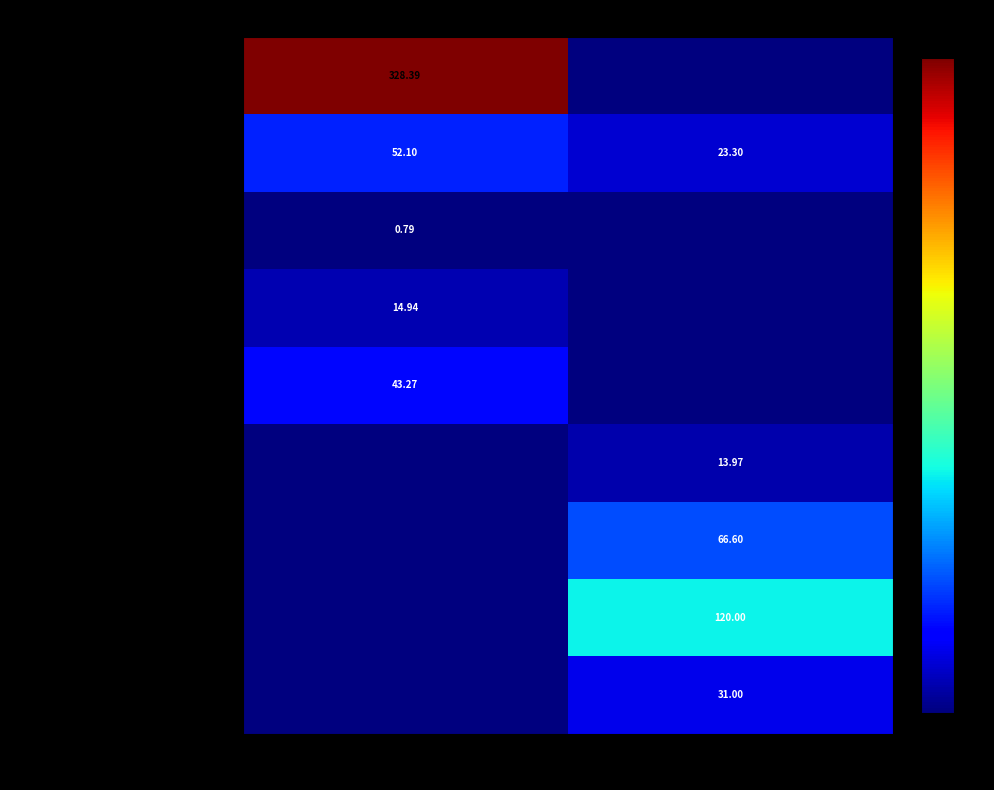

Where is 技校教育 nearest to the value 15?

基本支出